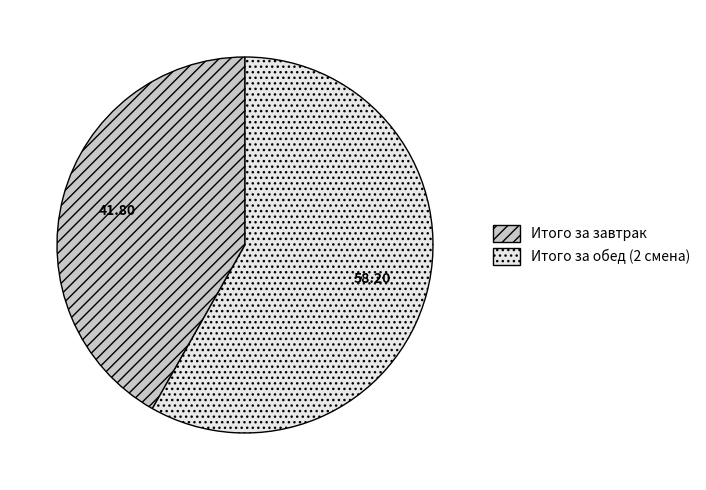

Approximately how many times larger is the value at Итого за завтрак compared to Итого за обед (2 смена)?

0.7